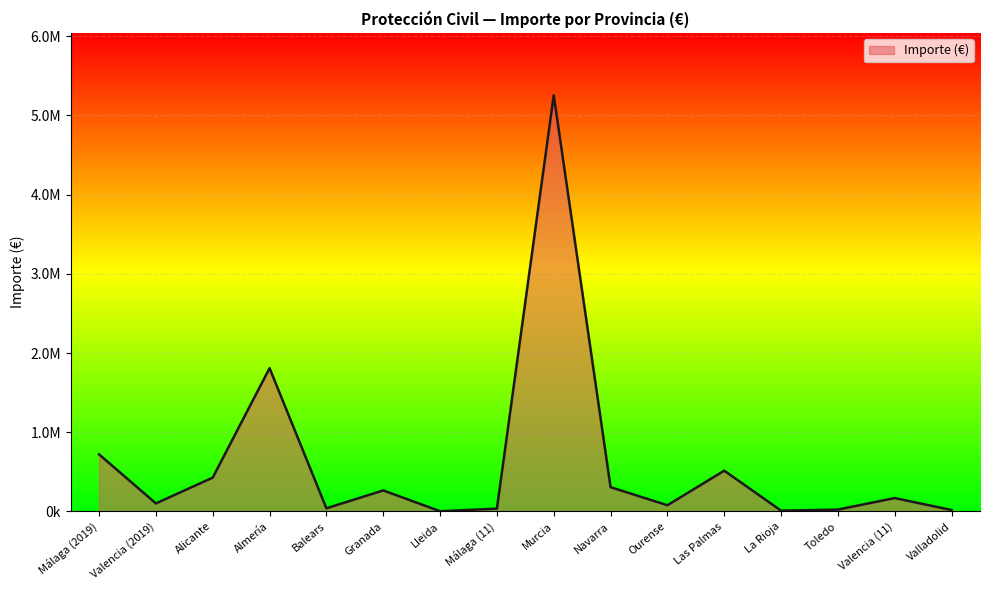

Rank the categories by value from highest to lowest.

Murcia, Almería, Málaga (2019), Las Palmas, Alicante, Navarra, Granada, Valencia (11), Valencia (2019), Ourense, Balears, Málaga (11), Toledo, Valladolid, La Rioja, Lleida